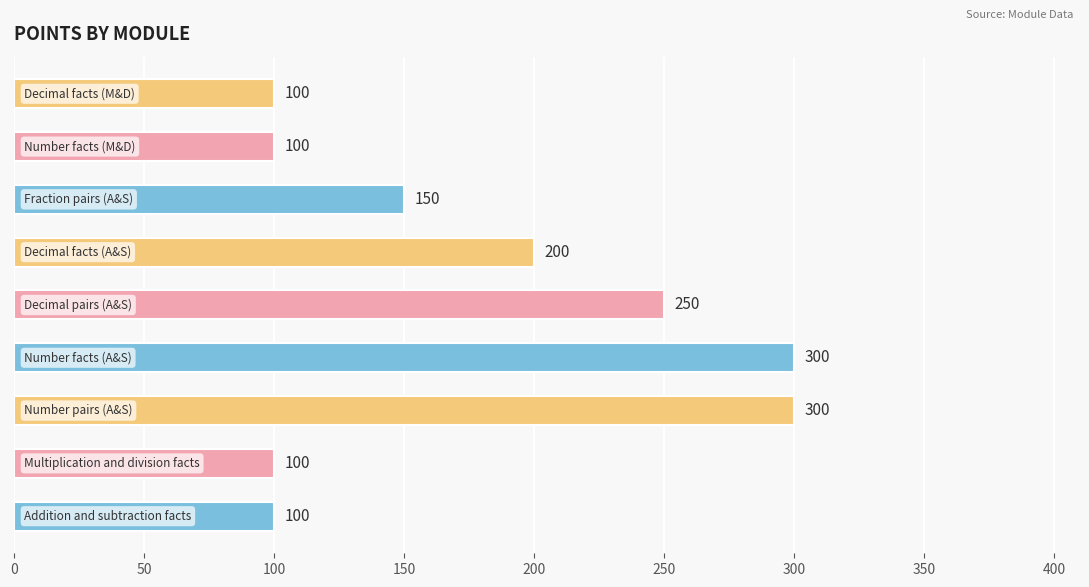

How many data points does each series have?

9